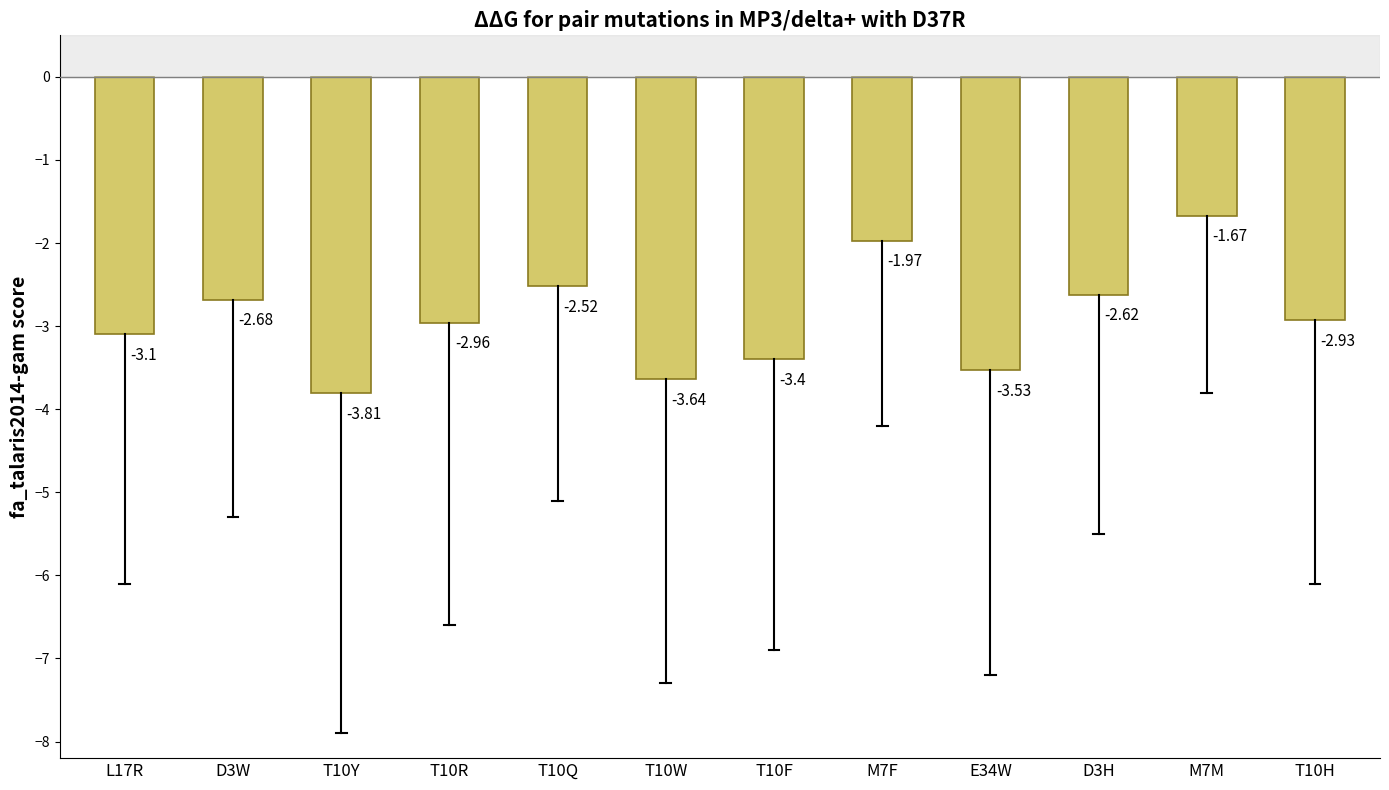

What is the change in value from L17R to T10W?

-0.5